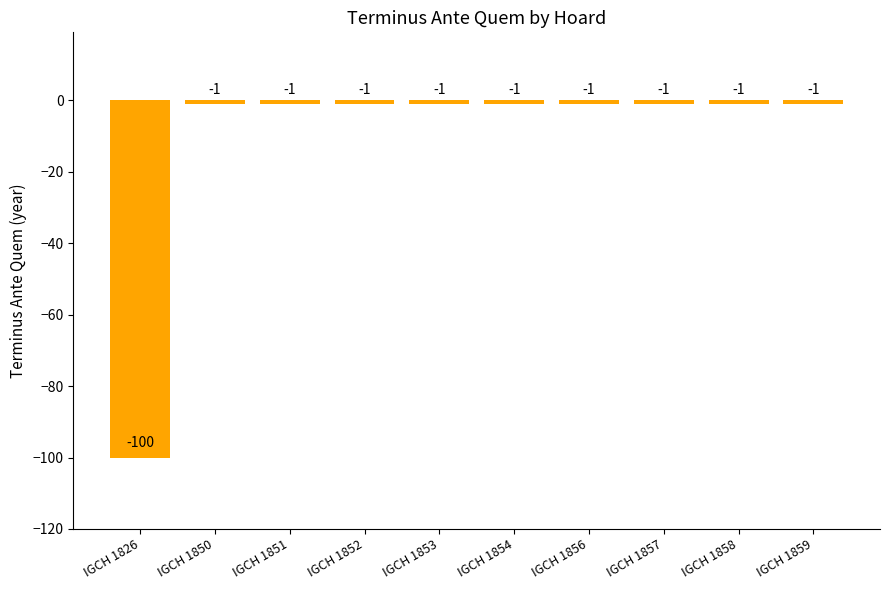

What is the sum of the values at IGCH 1854 and IGCH 1851?

-2